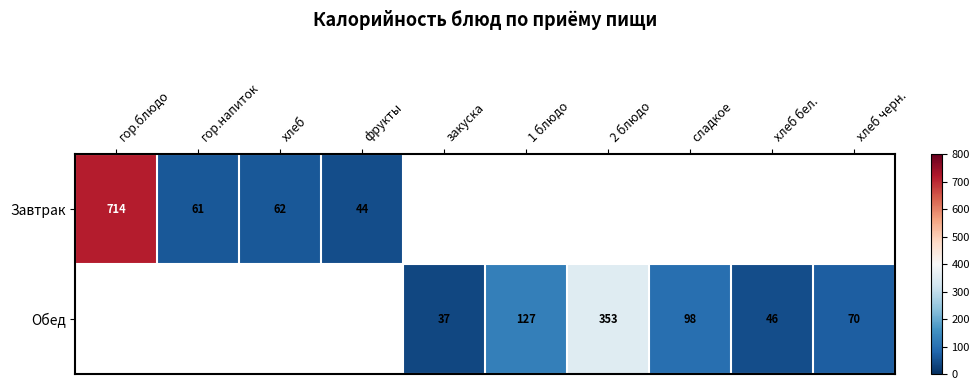

True or false: Обед has a value of 12 at хлеб бел..

False